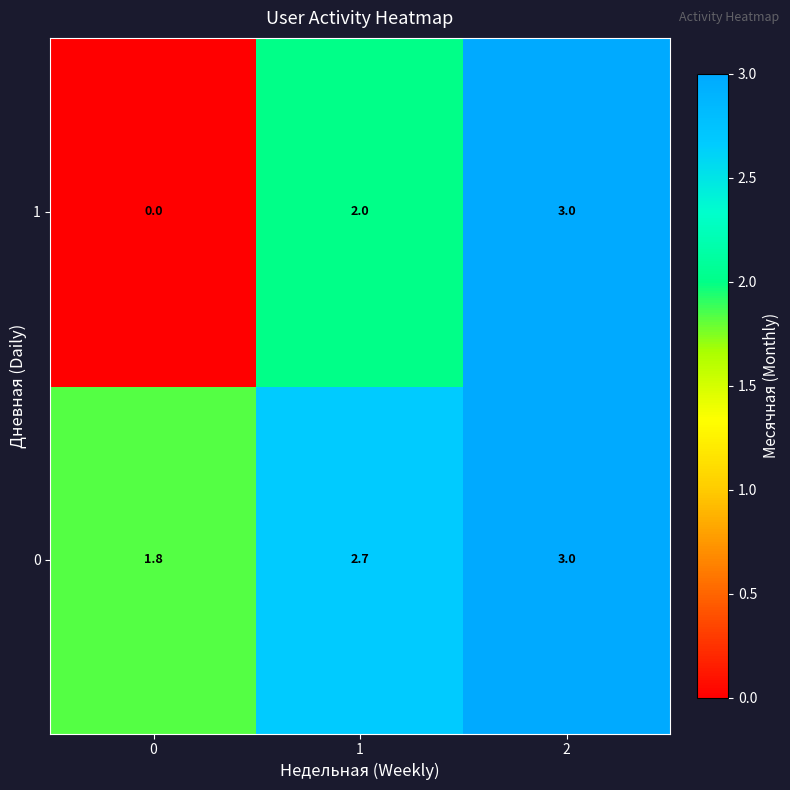

What is the sum of all 0 values?

7.5